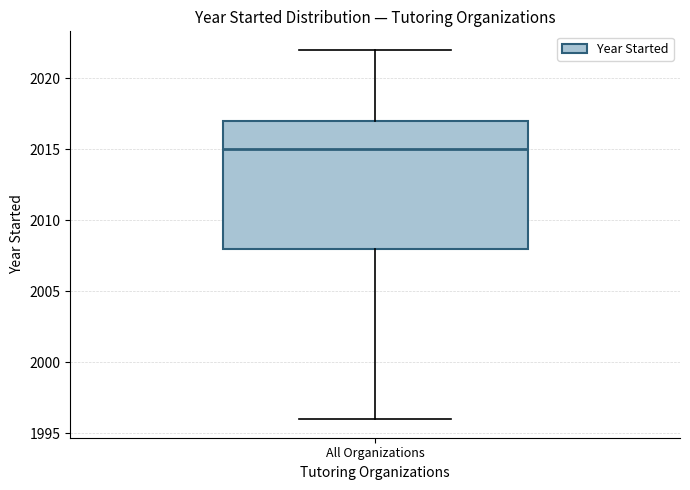

Read this box plot against the y-axis: the position of the median line, the range covered by the box, and the ends of both whiskers. The values are not printed on the chart, so give them approximately, as read against the axis.

median 2015, box 2008 to 2017, whiskers 1996 to 2022